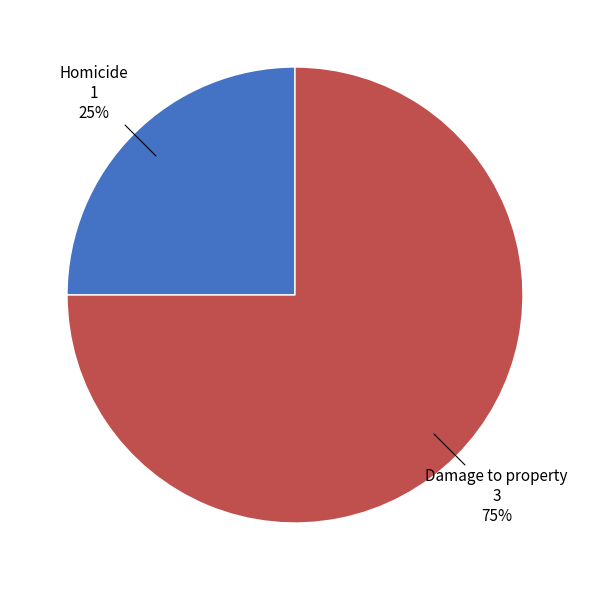

To the nearest percent, what is the average slice percentage?

50%